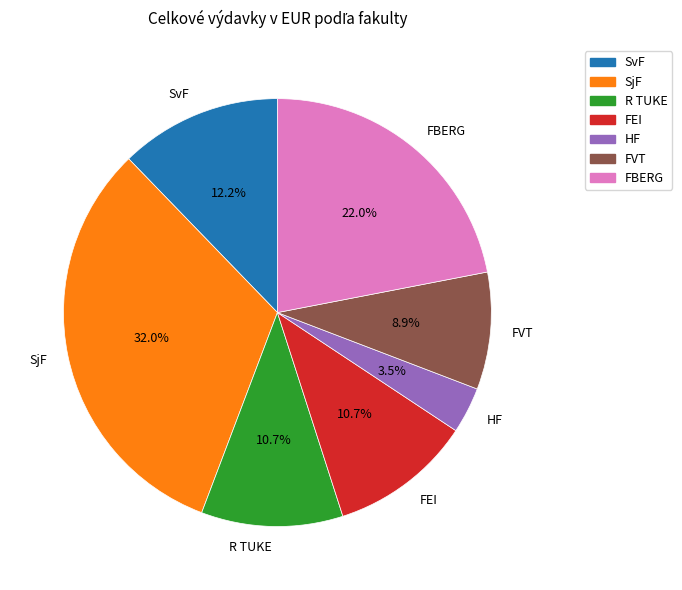

Count the number of slices in the pie.

7